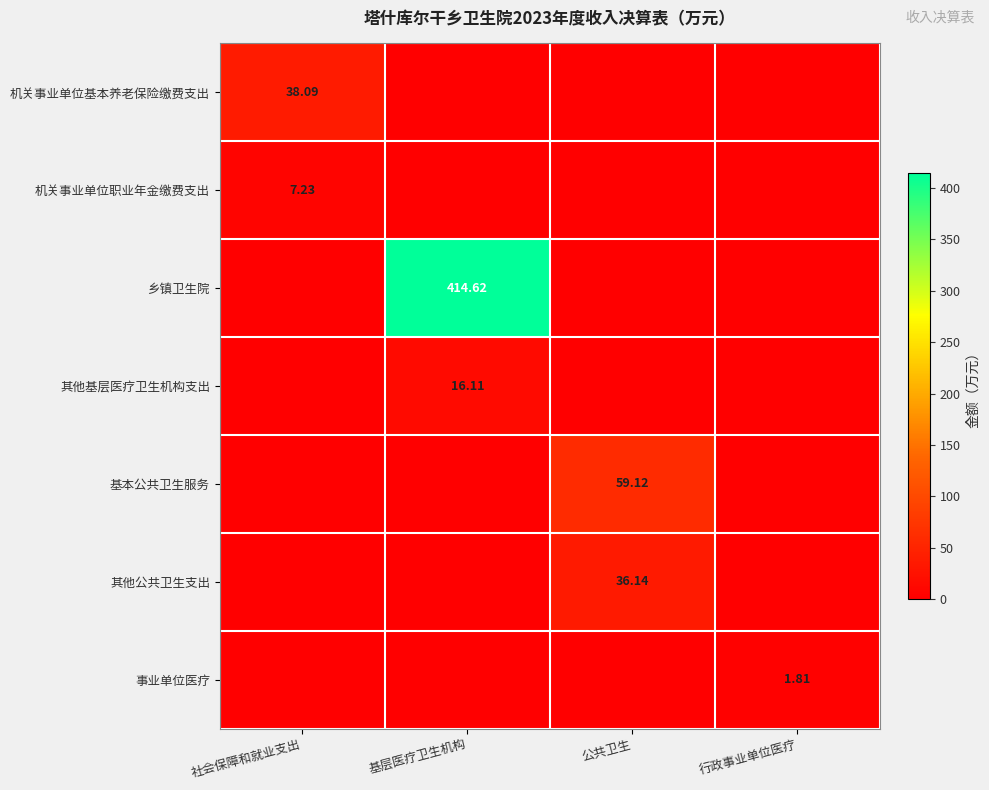

What is the difference between the highest and lowest values at 基层医疗卫生机构?

414.6